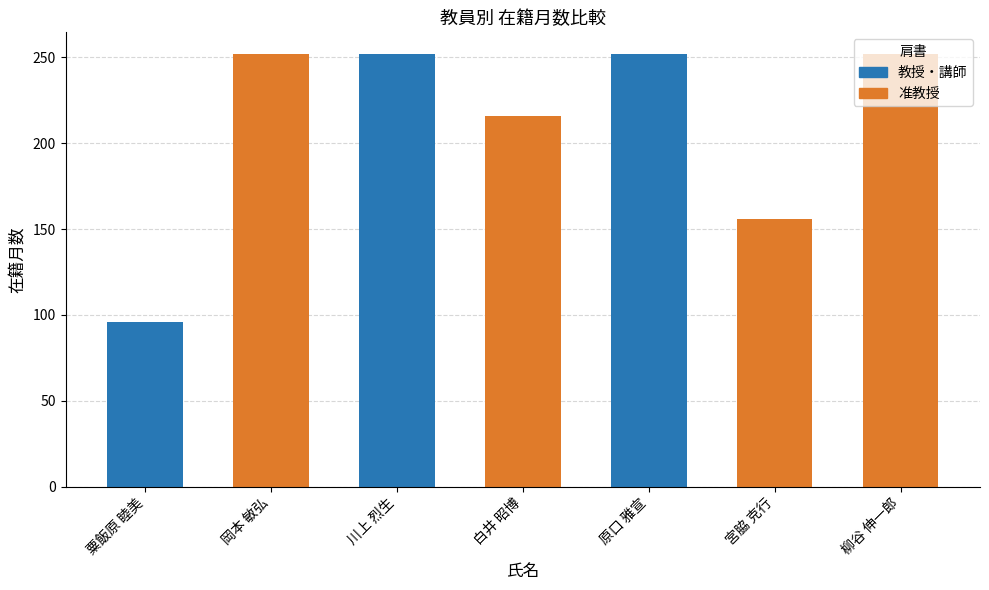

What is the spread (max minus min) of values at 柳谷 伸一郎?

252